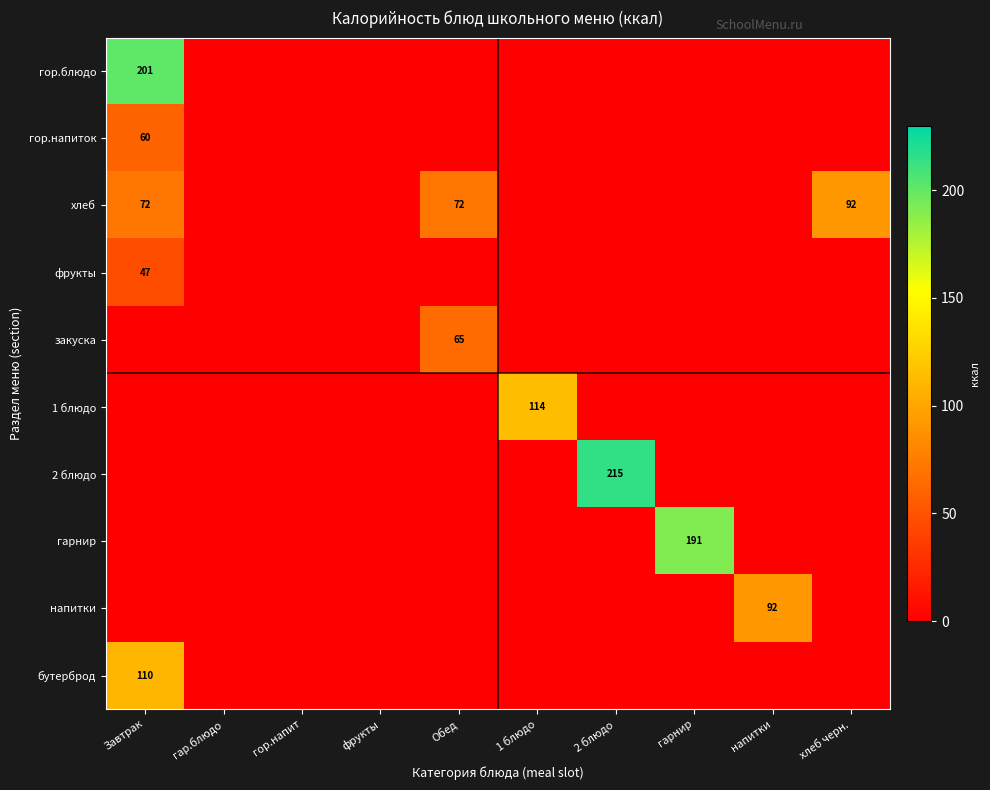

At which category is the sum across all series the highest?

Завтрак